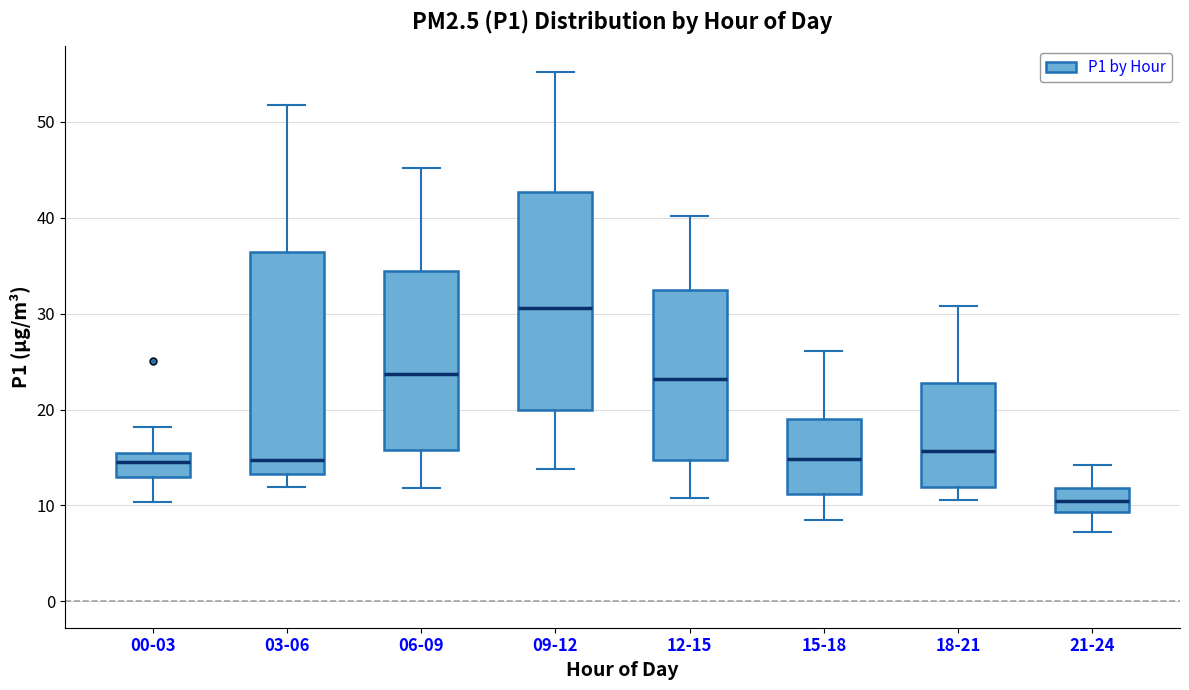

Where does the lower whisker of the box for 15-18 end on the y-axis? The values are not printed on the chart, so give them approximately, as read against the axis.

9